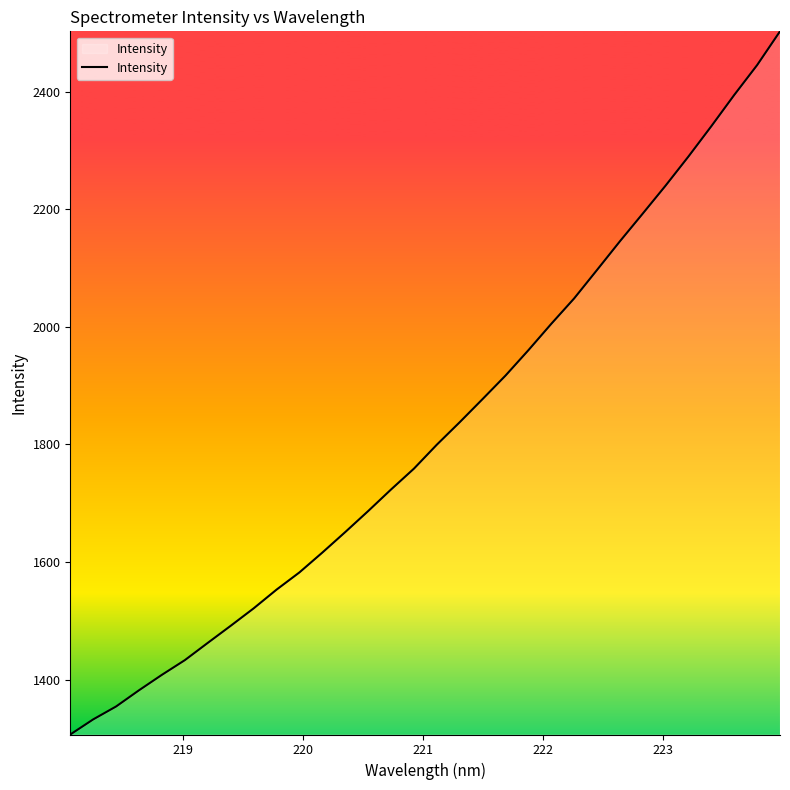

What is the minimum value shown in the chart?

1306.8